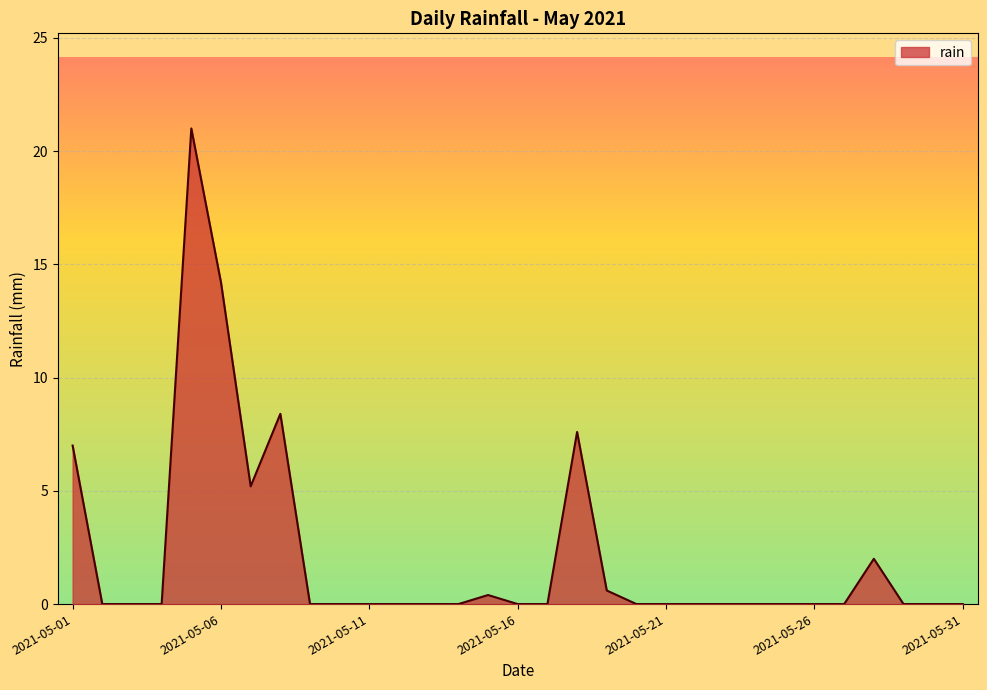

What is the difference between the maximum and minimum values?

21.0